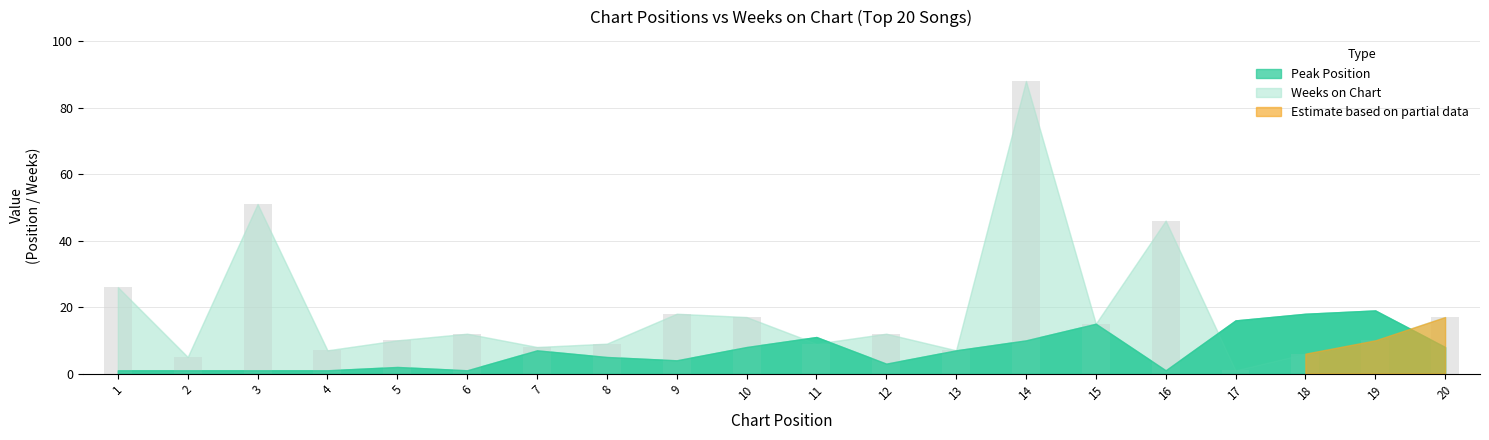

How many distinct data groups are displayed?

1